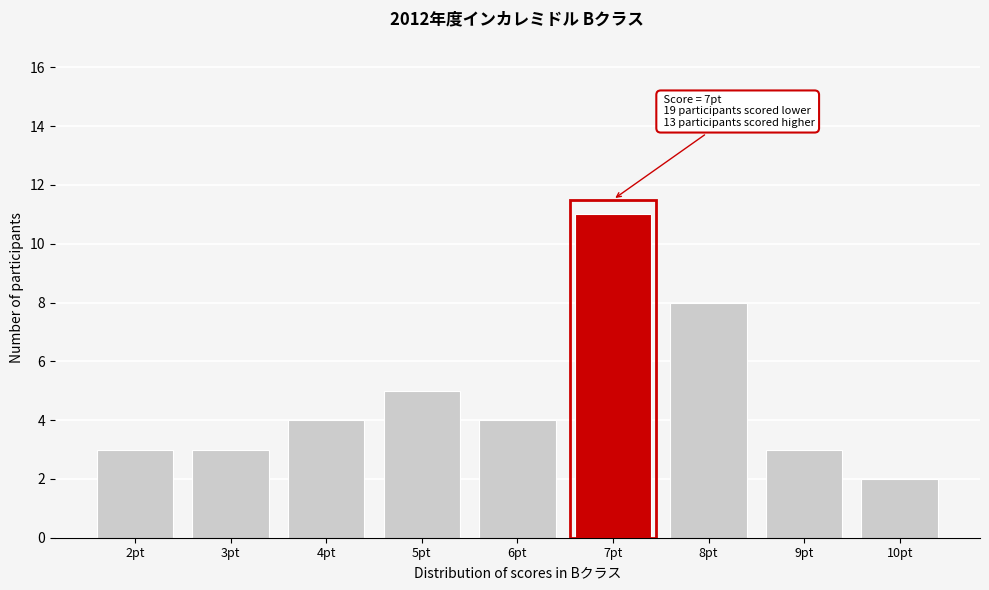

Reading right to left, what are all the values shown in this chart?

10pt=2	9pt=3	8pt=8	7pt=11	6pt=4	5pt=5	4pt=4	3pt=3	2pt=3